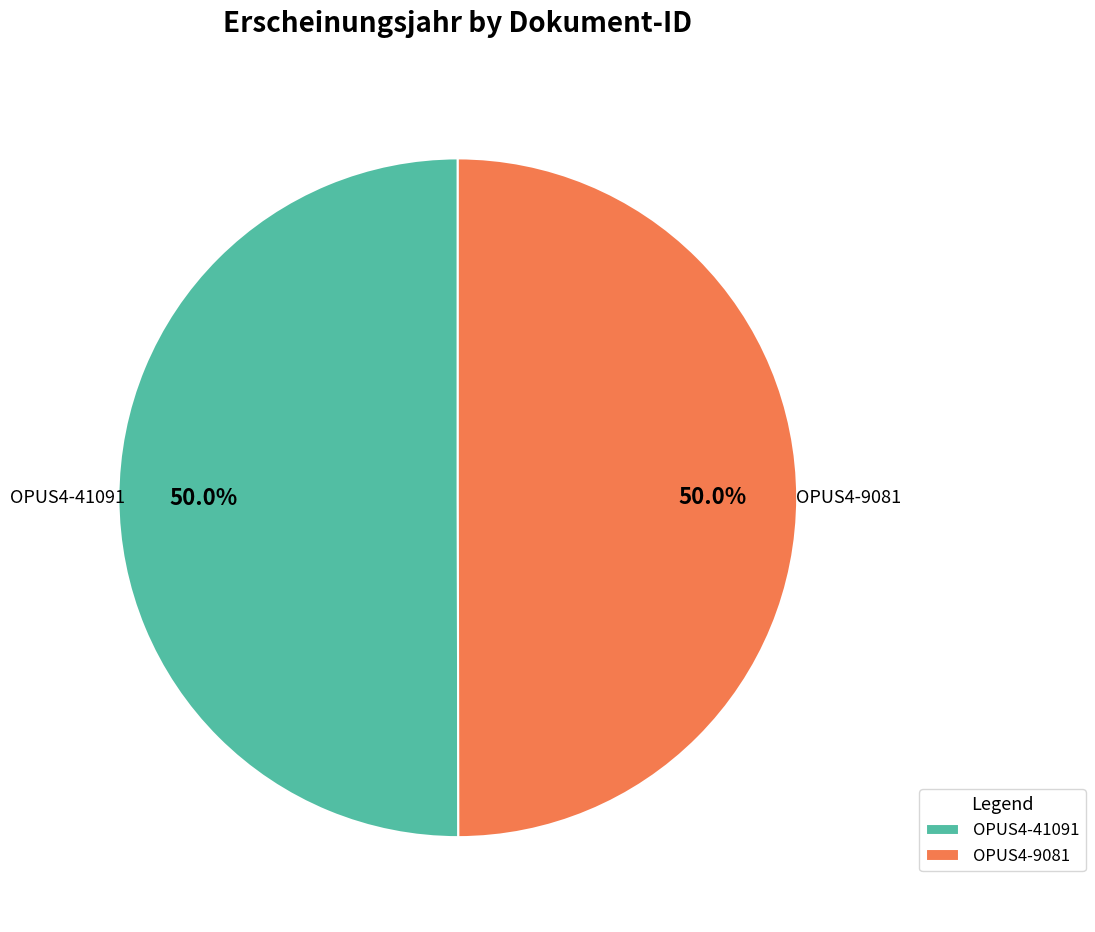

What is the ratio of the value at OPUS4-41091 to the value at OPUS4-9081?

1.0